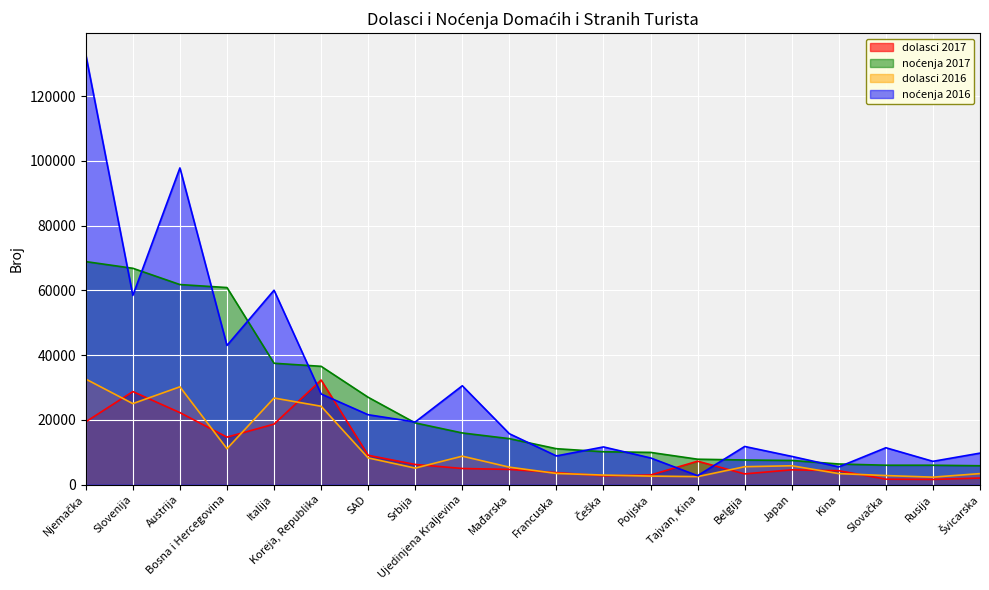

In noćenja 2016, how many points are higher than both neighbors (excluding endpoints)?

6